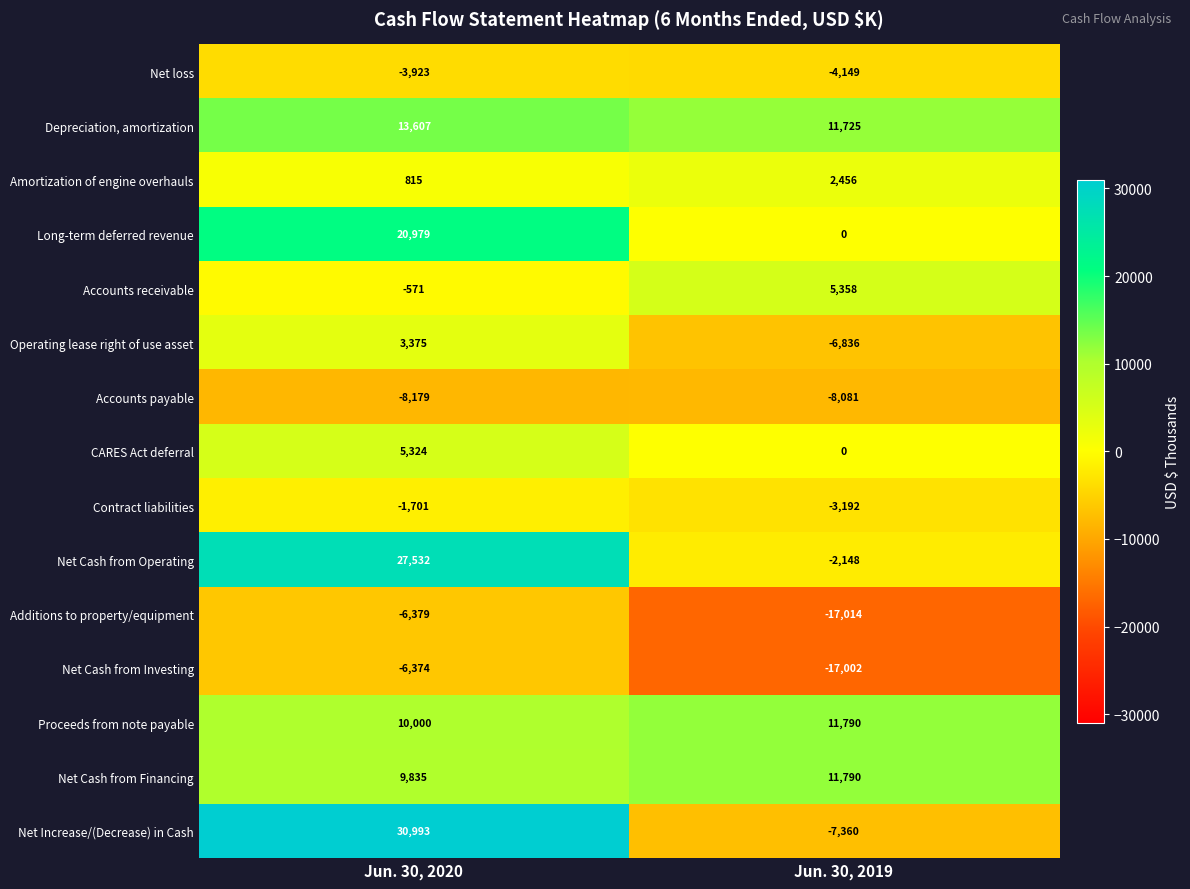

What is the minimum value shown in the chart?

-17014